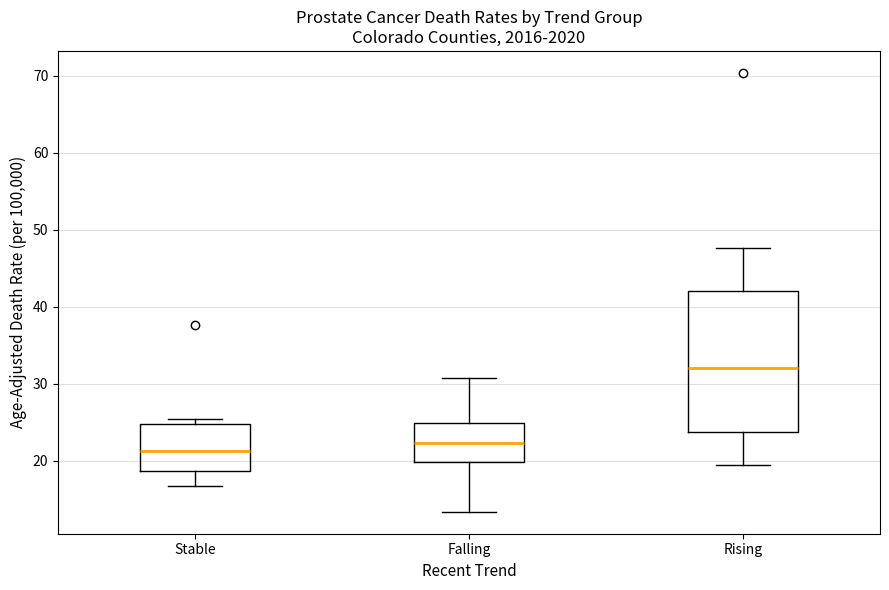

Where is the lower edge of the box for Rising on the y-axis? The values are not printed on the chart, so give them approximately, as read against the axis.

24